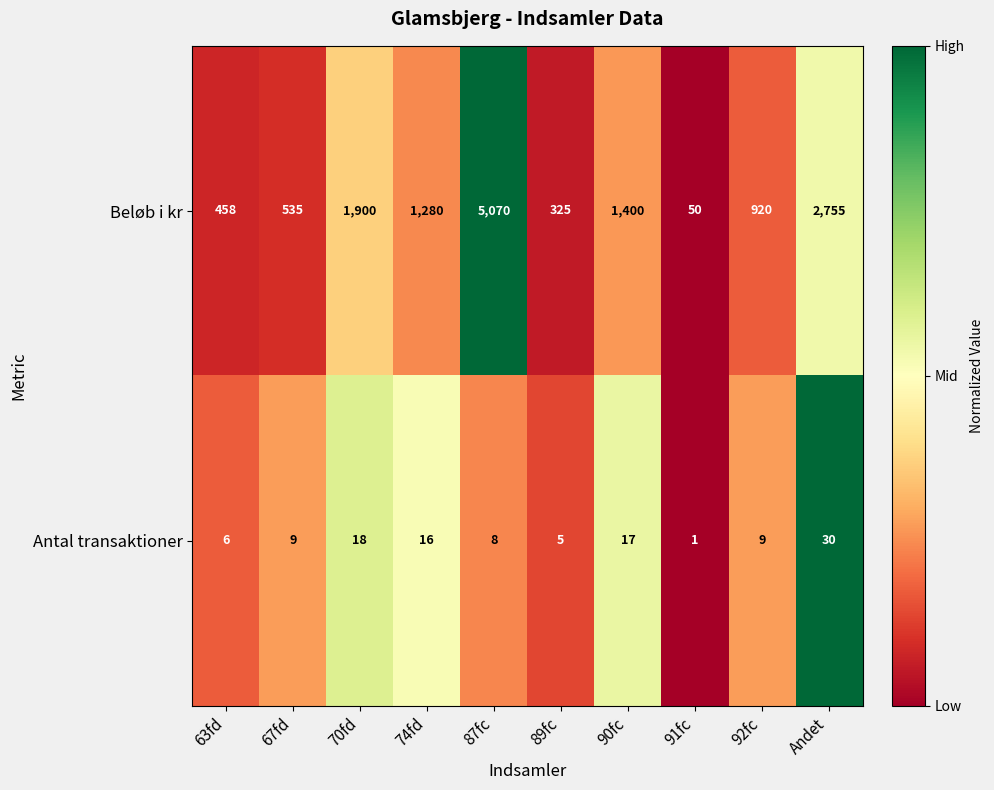

Reading right to left, transcribe all the data shown in this chart.

Beløb i kr: Andet=2755	92fc=920	91fc=50	90fc=1400	89fc=325	87fc=5070	74fd=1280	70fd=1900	67fd=535	63fd=458
Antal transaktioner: Andet=30	92fc=9	91fc=1	90fc=17	89fc=5	87fc=8	74fd=16	70fd=18	67fd=9	63fd=6